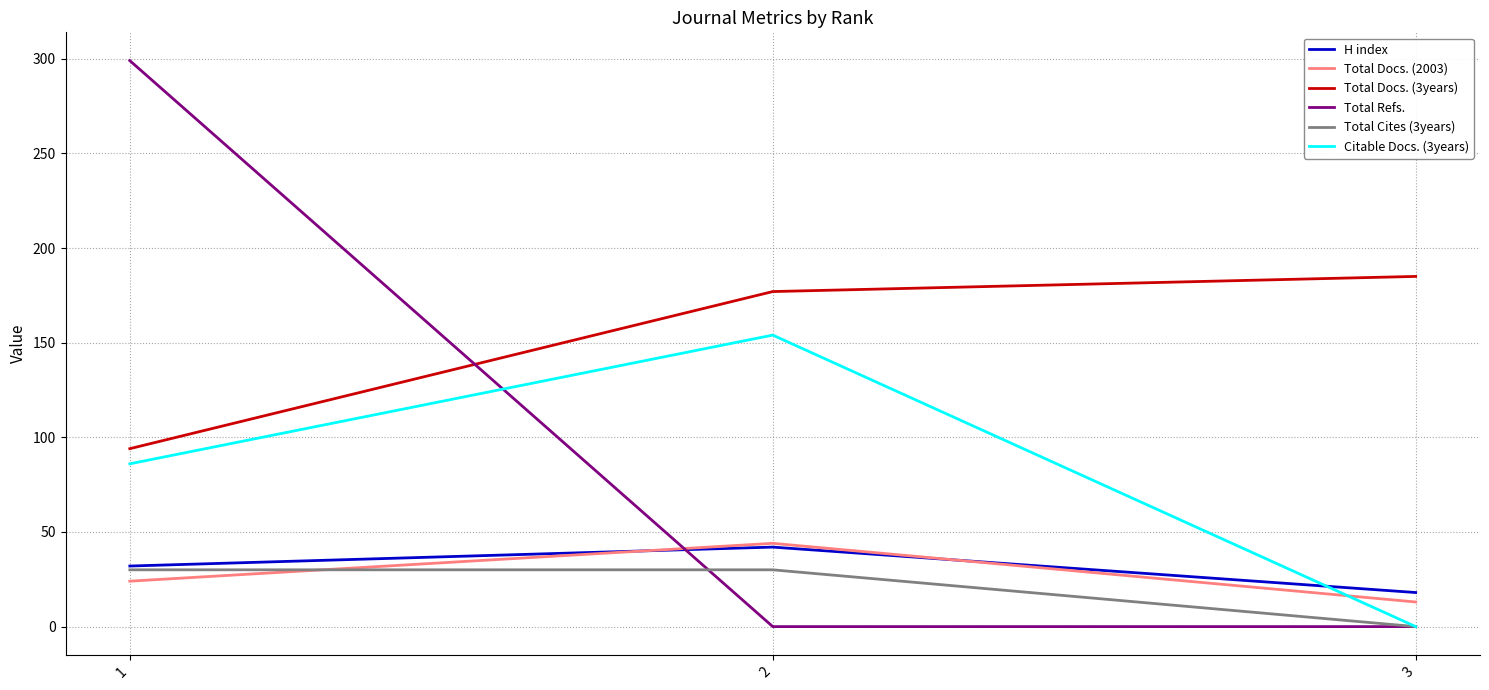

Is the value of Total Refs. at 2 greater than the value of H index at 1?

No